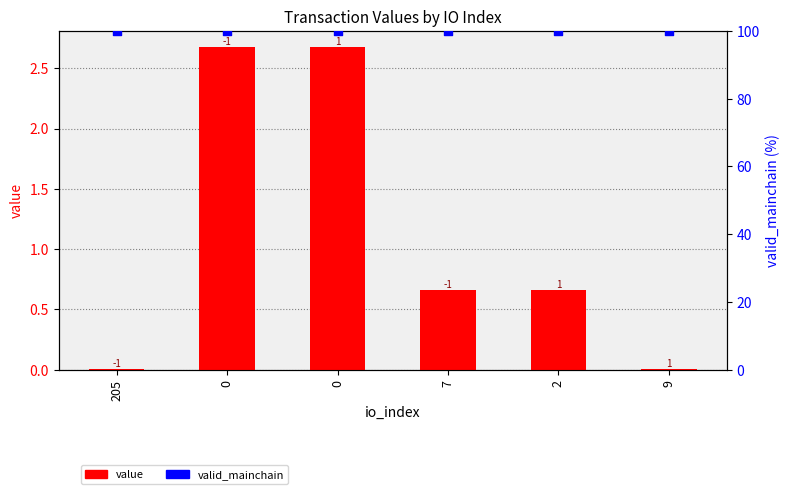

Which series has the largest Y range (max minus min)?

value